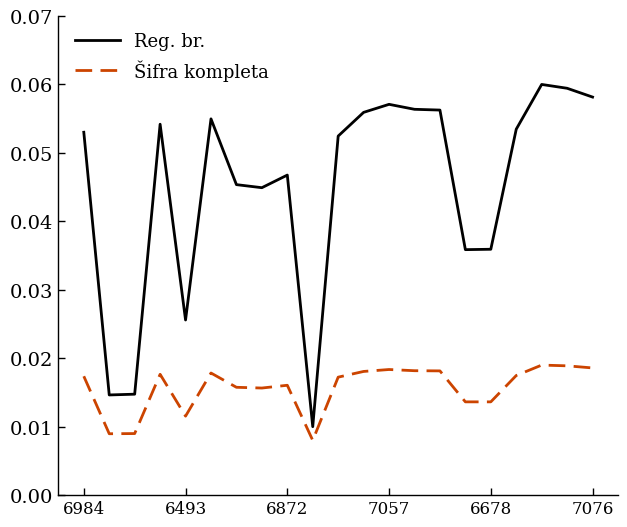

Does the chart display data point markers on the line(s)?

No